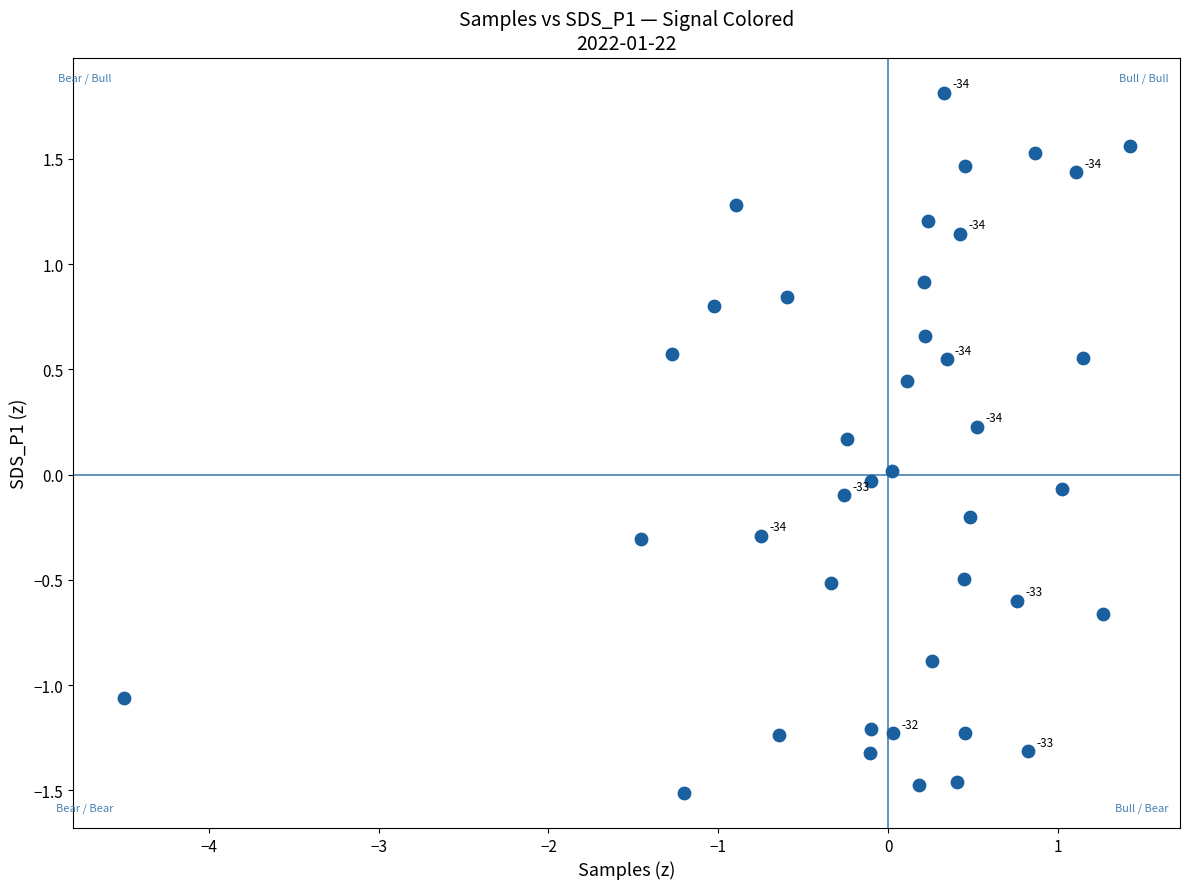

What is the range of Y values (max minus min)?

3.3